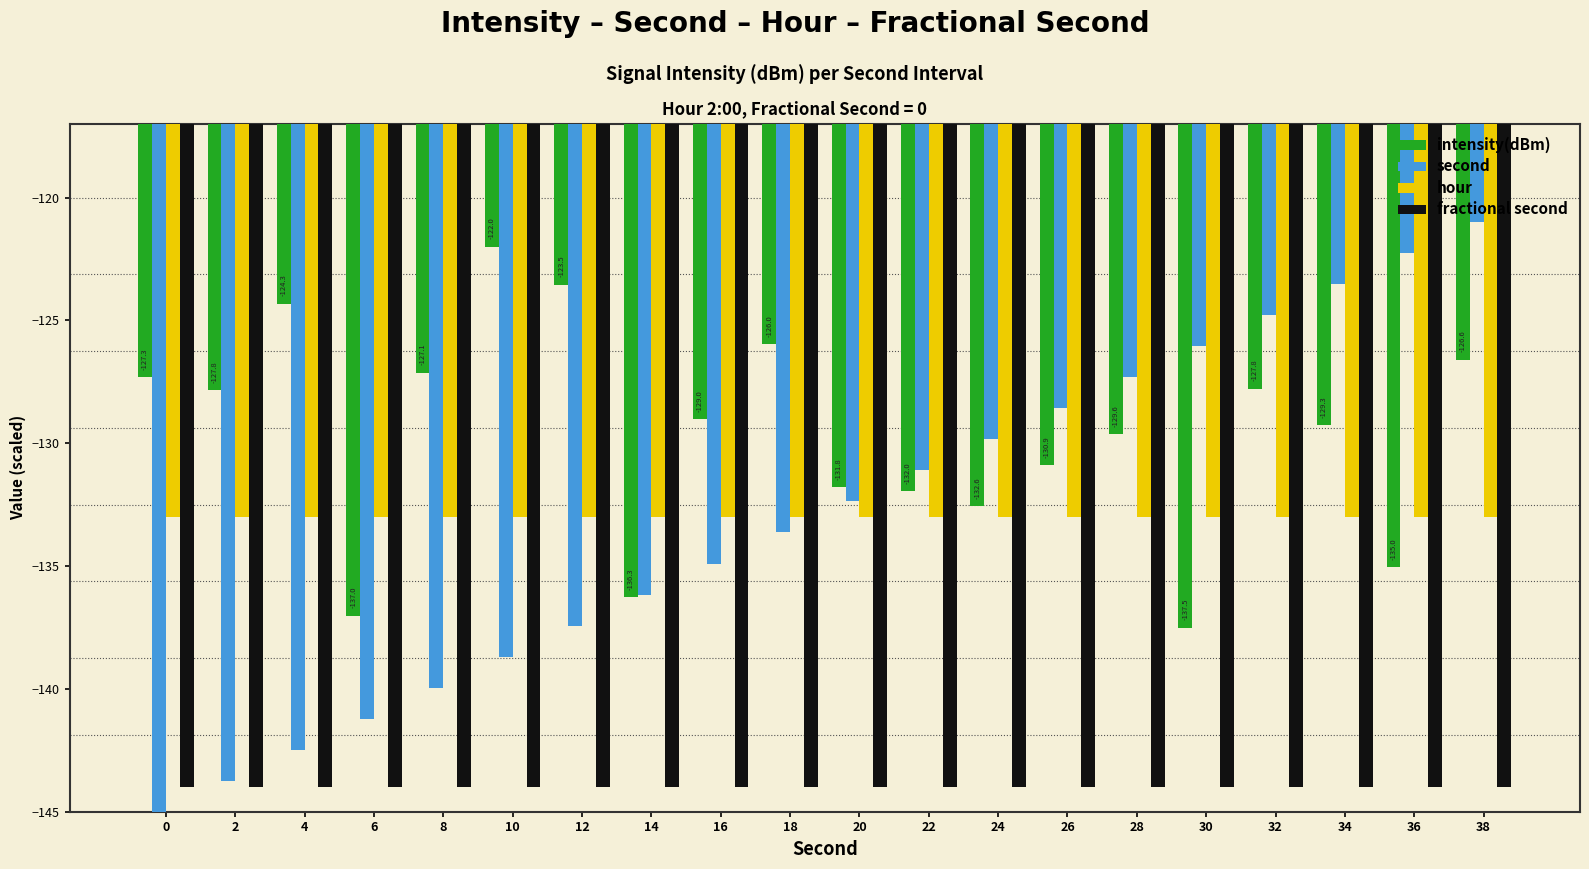

At which category does the chart reach its peak across all series?

38